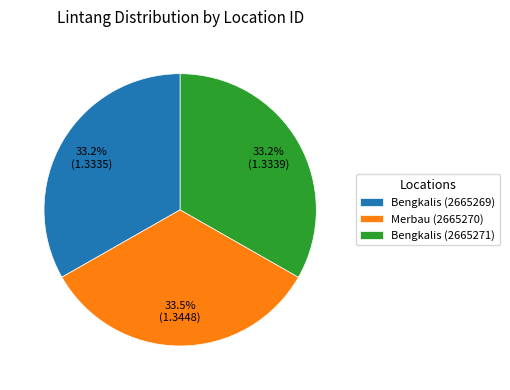

Does Merbau (2665270) represent more than half of the total?

No